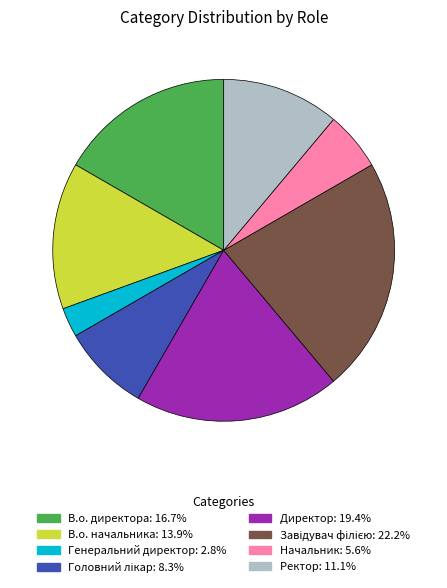

The В.о. директора slice represents 17% of the pie. True or false?

True